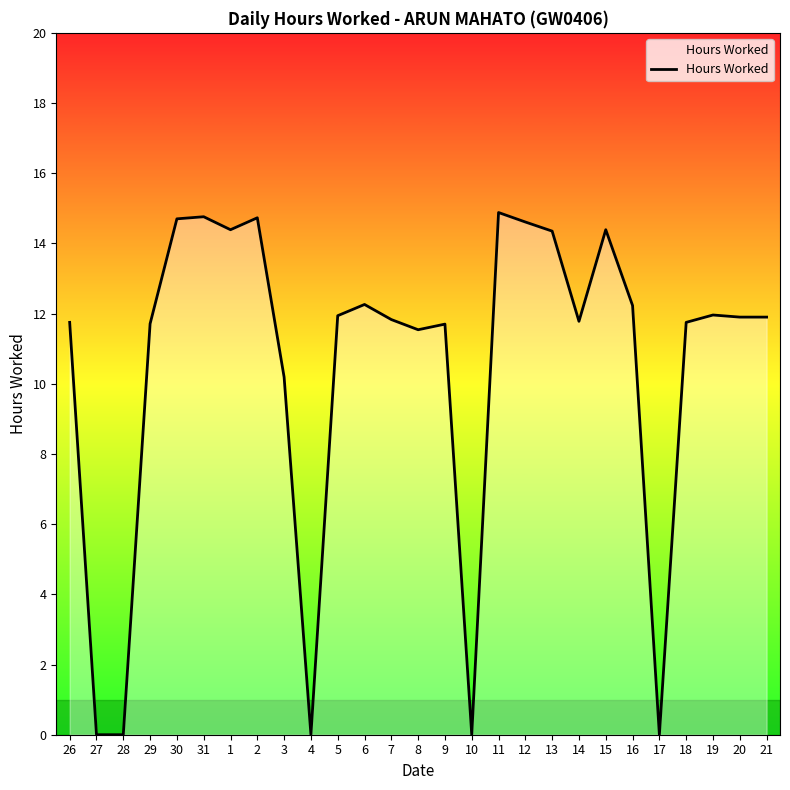

Which has a higher value, 8 or 18?

18